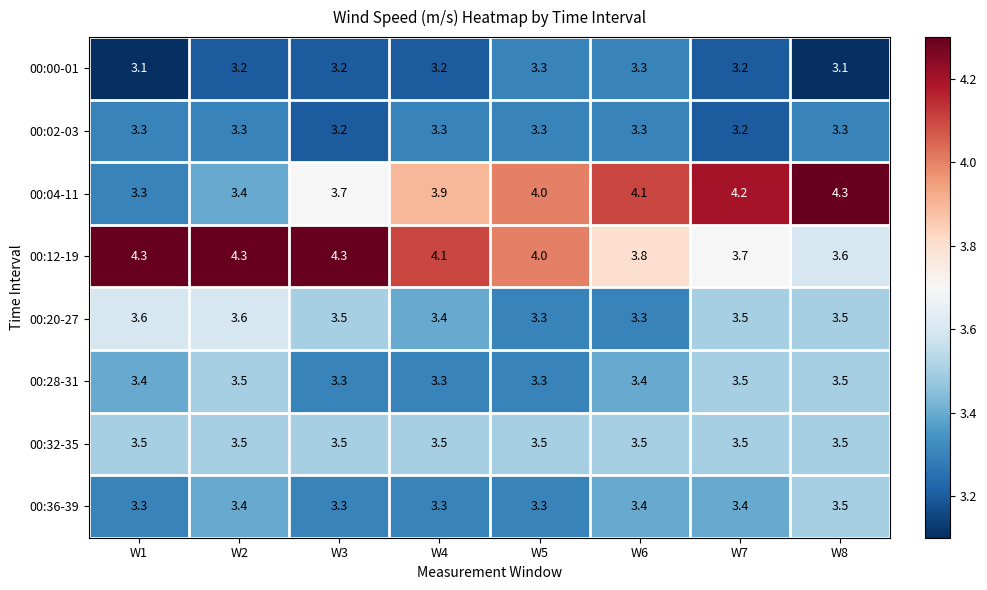

How many series are shown in this chart?

8